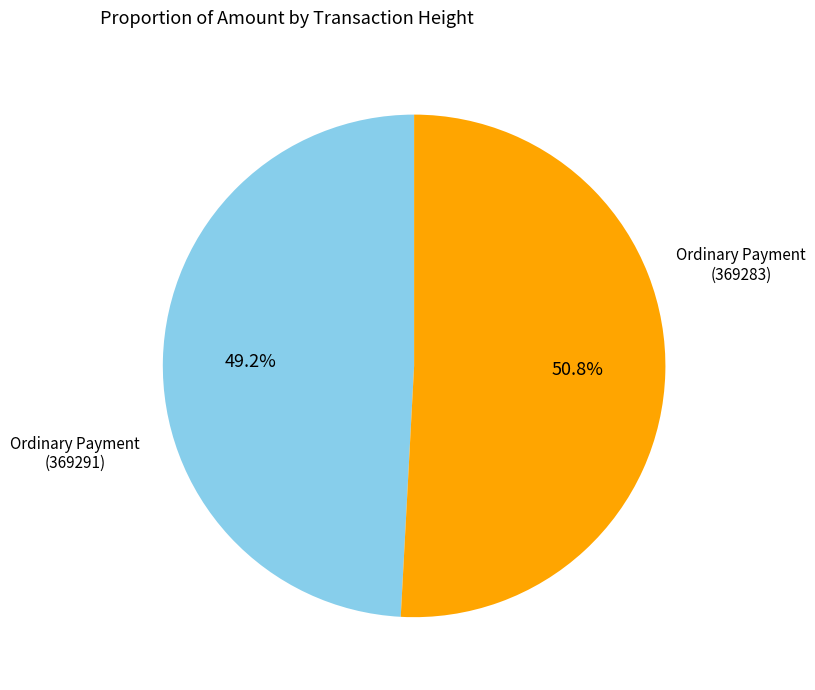

Is there any slice that represents more than half of the pie?

Yes